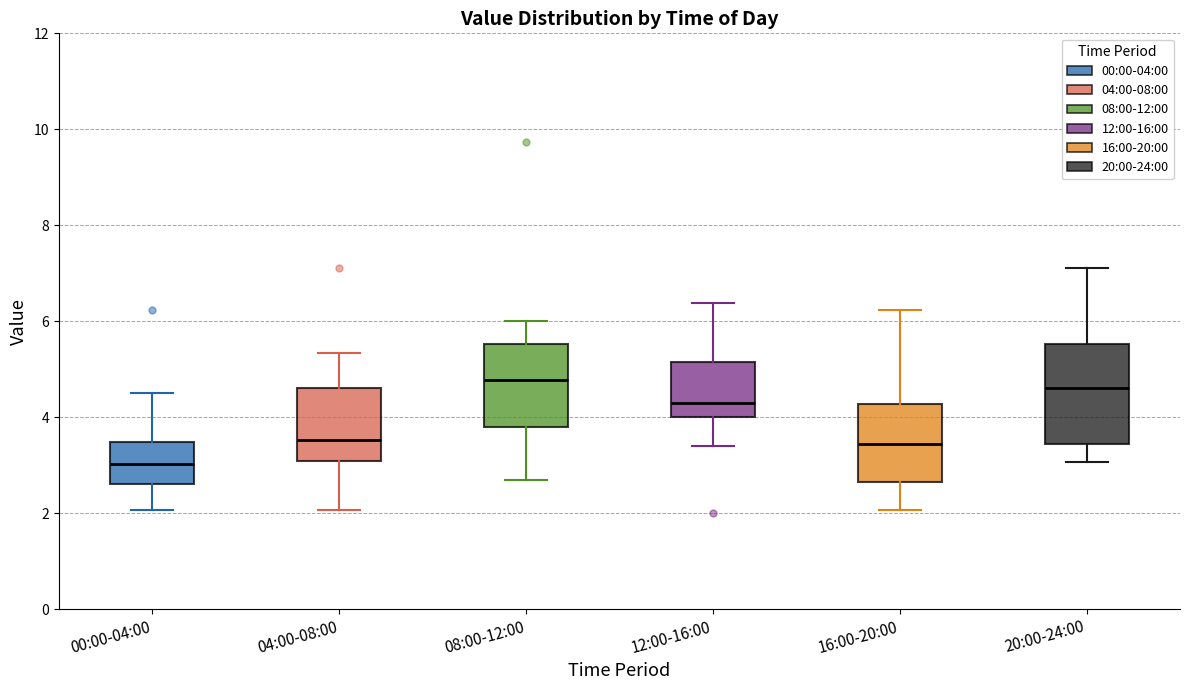

Reading left to right, read every box against the y-axis: the position of its median line, the range the box covers, and the ends of its whiskers. The values are not printed on the chart, so give them approximately, as read against the axis.

00:00-04:00: median 3.0, box 2.6 to 3.4, whiskers 2.0 to 4.6
04:00-08:00: median 3.6, box 3.0 to 4.6, whiskers 2.0 to 5.4
08:00-12:00: median 4.8, box 3.8 to 5.6, whiskers 2.8 to 6.0
12:00-16:00: median 4.4, box 4.0 to 5.2, whiskers 3.4 to 6.4
16:00-20:00: median 3.4, box 2.6 to 4.2, whiskers 2.0 to 6.2
20:00-24:00: median 4.6, box 3.4 to 5.6, whiskers 3.0 to 7.2